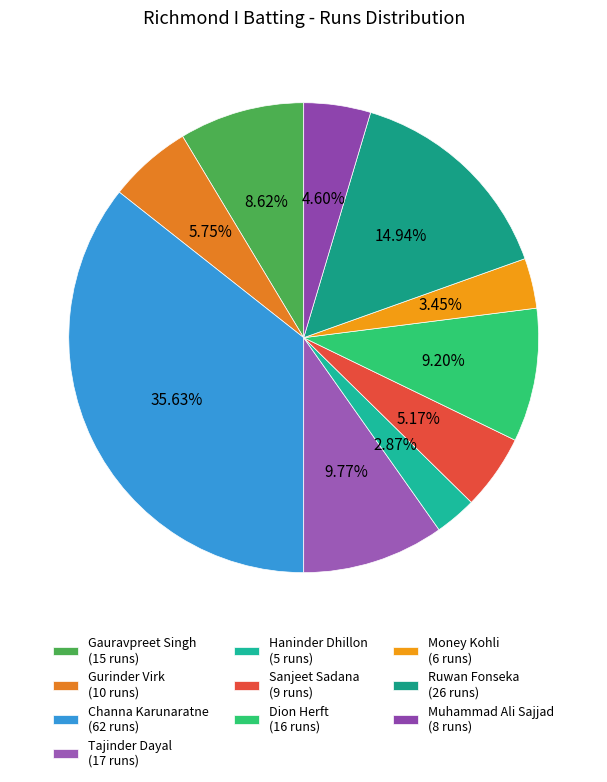

How many segments does this pie chart have?

10